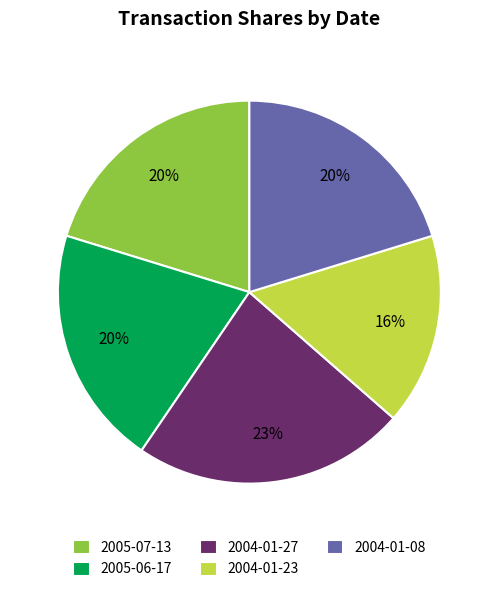

How many segments does this pie chart have?

5